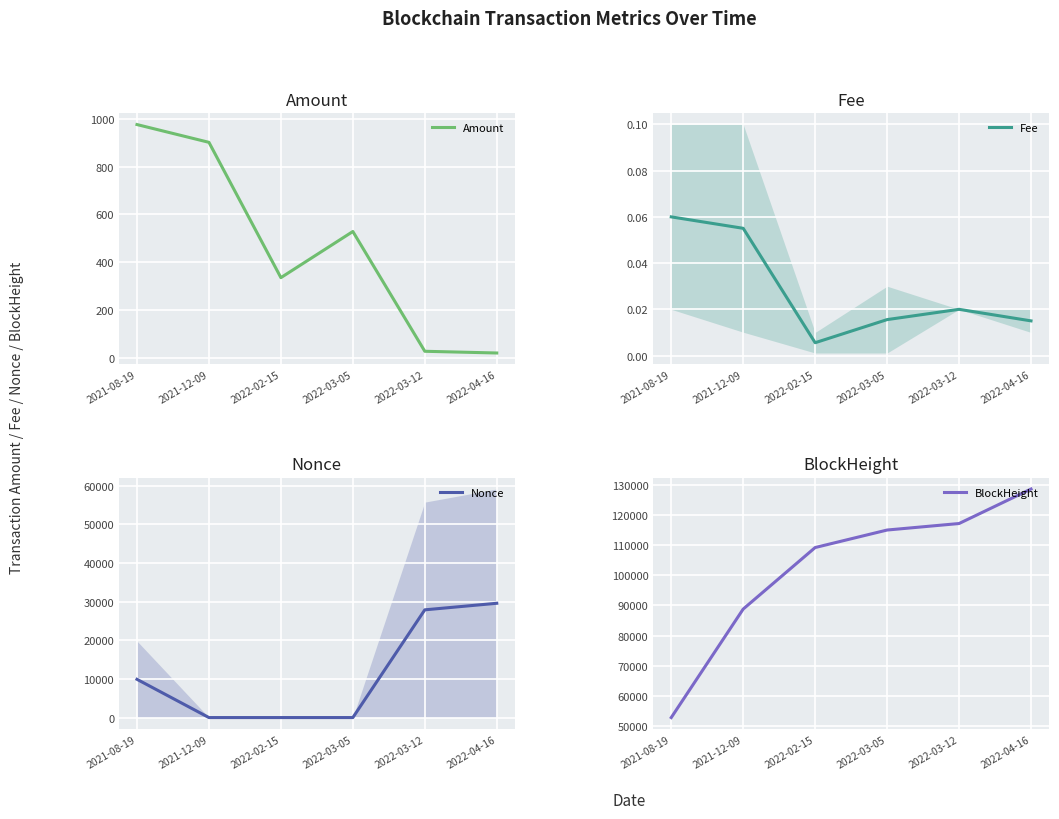

What is the label of the 4th point from the left?

2022-03-05